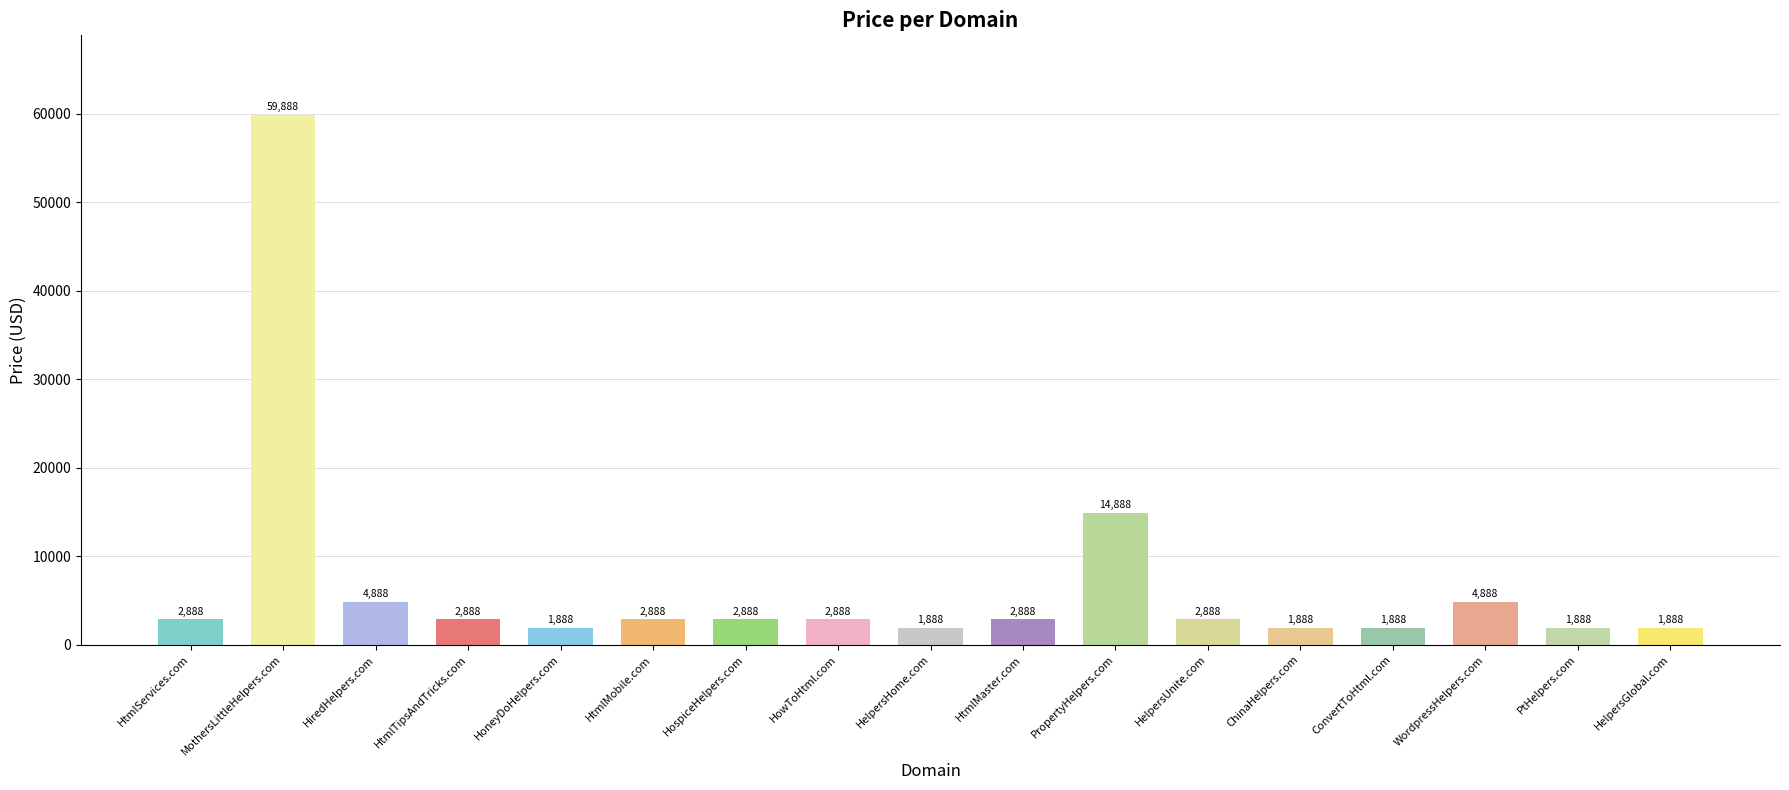

What is the difference between the values at ChinaHelpers.com and HtmlMobile.com?

1000